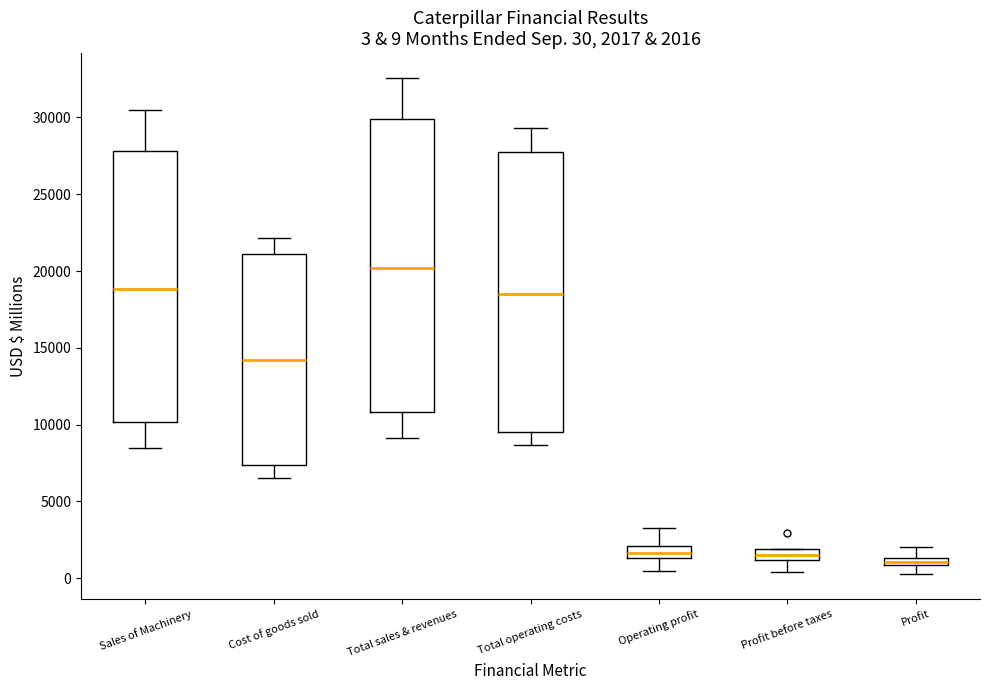

Which box is the tallest, from its lower edge to its upper edge?

Total sales & revenues